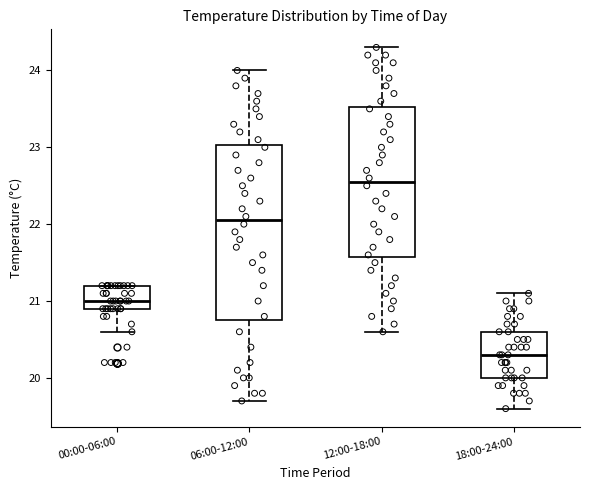

Reading left to right, read every box against the y-axis: the position of its median line, the range the box covers, and the ends of its whiskers. The values are not printed on the chart, so give them approximately, as read against the axis.

00:00-06:00: median 21.0, box 20.9 to 21.2, whiskers 20.6 to 21.2
06:00-12:00: median 22.1, box 20.8 to 23.0, whiskers 19.7 to 24.0
12:00-18:00: median 22.6, box 21.6 to 23.5, whiskers 20.6 to 24.3
18:00-24:00: median 20.3, box 20.0 to 20.6, whiskers 19.6 to 21.1